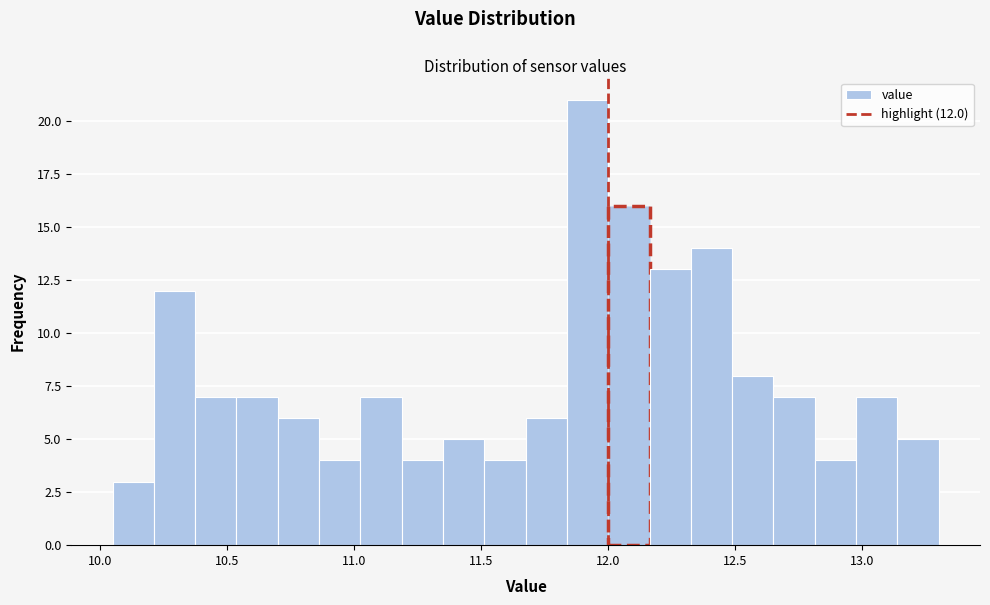

Around what value on the x-axis is the tallest bar? Give the approximate position of its centre, as read against the axis.

11.90